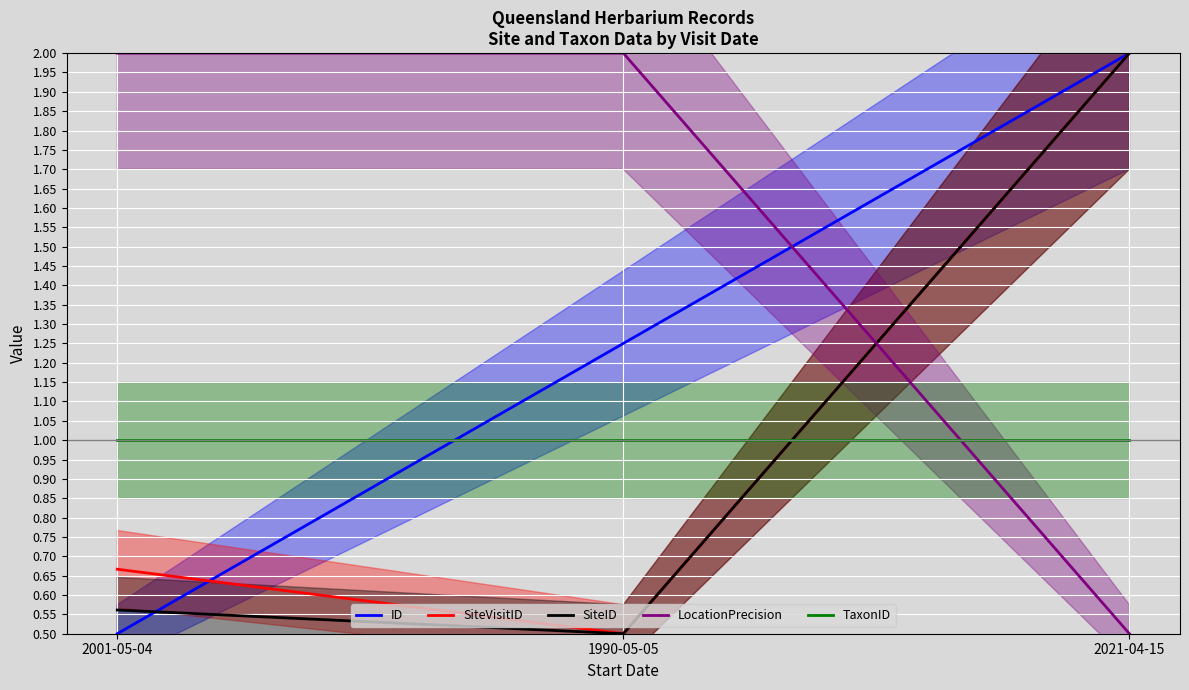

Read the ID value at 2021-04-15.

2.0